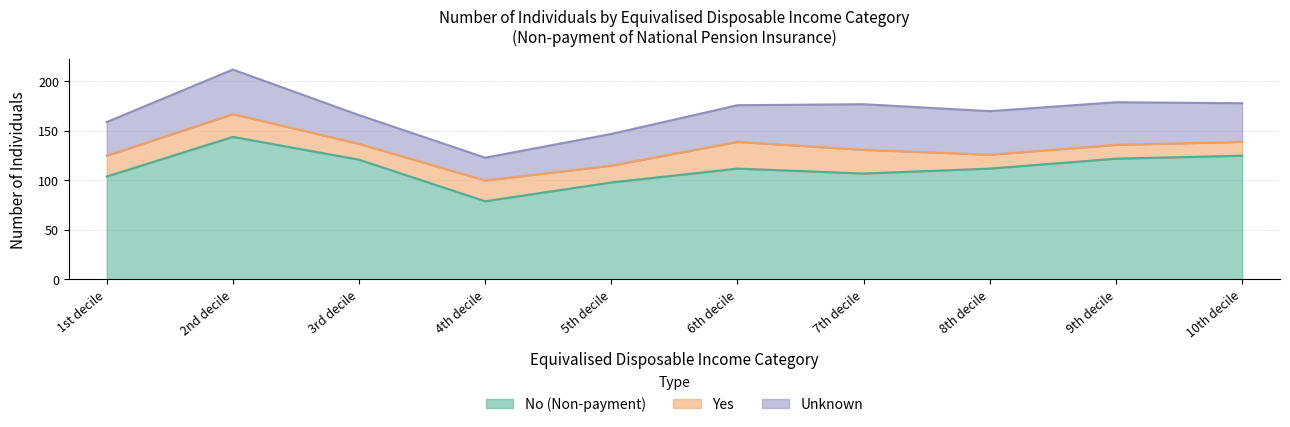

What is the difference between the second highest and second lowest values in the Yes series?

10